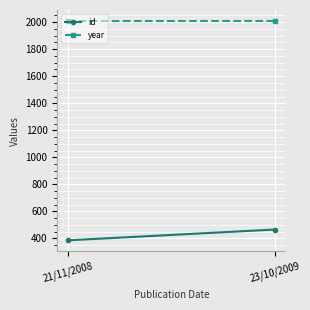

Count the number of data series in this chart.

2